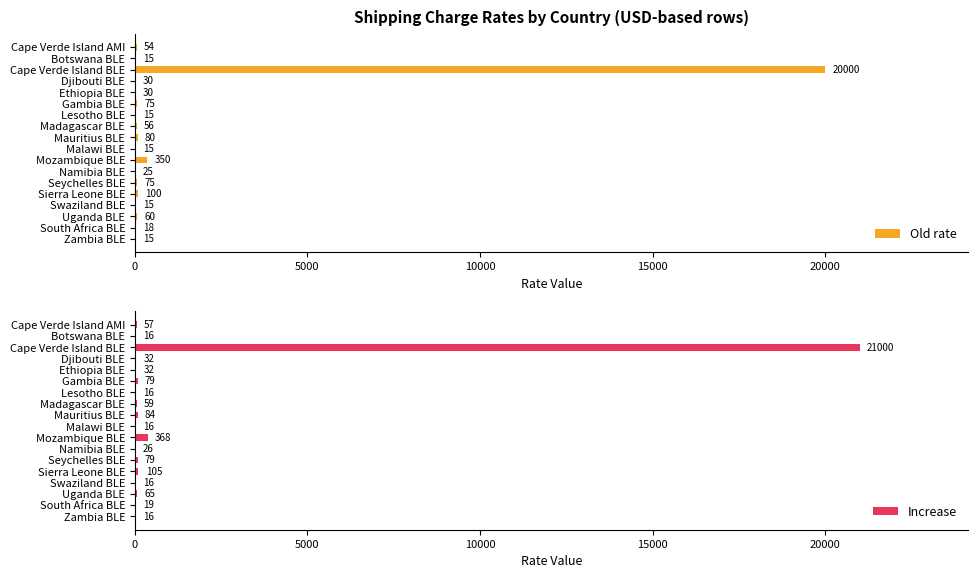

What is the maximum value for Old rate?

20000